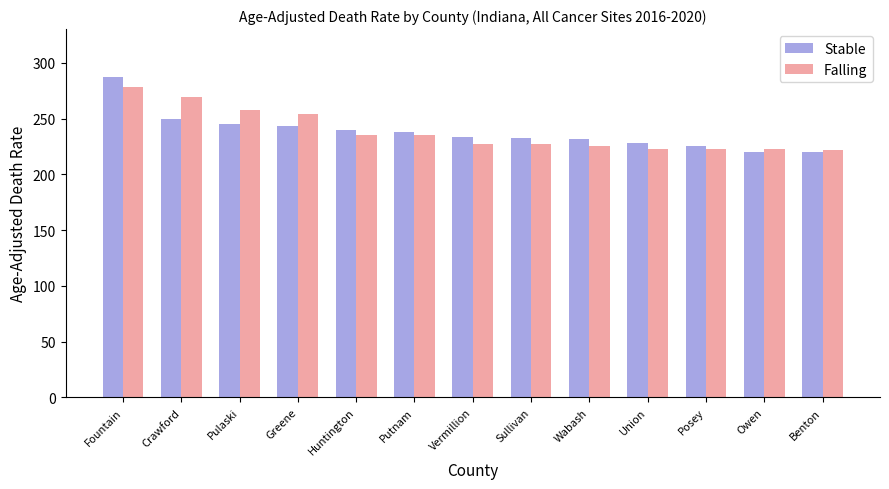

What is the label of the 2nd bar from the right?

Owen